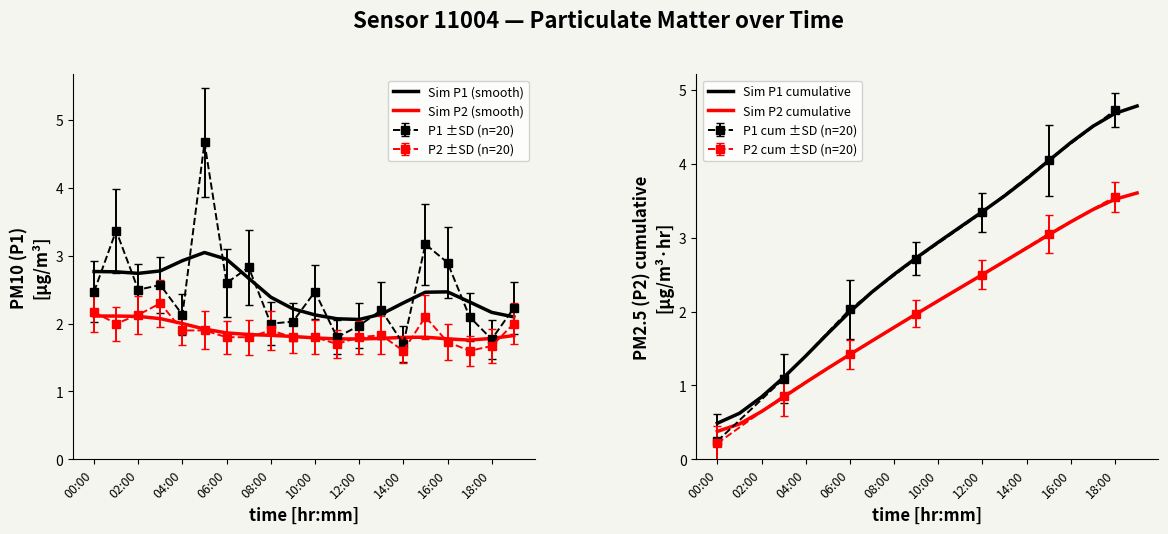

What is the average value of the Sim P1 cumulative series?

2.7